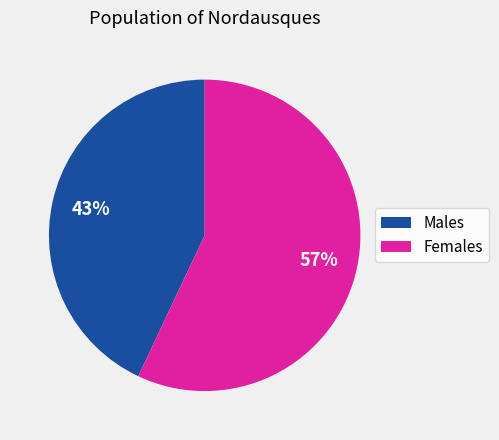

Is there any slice that represents more than half of the pie?

Yes